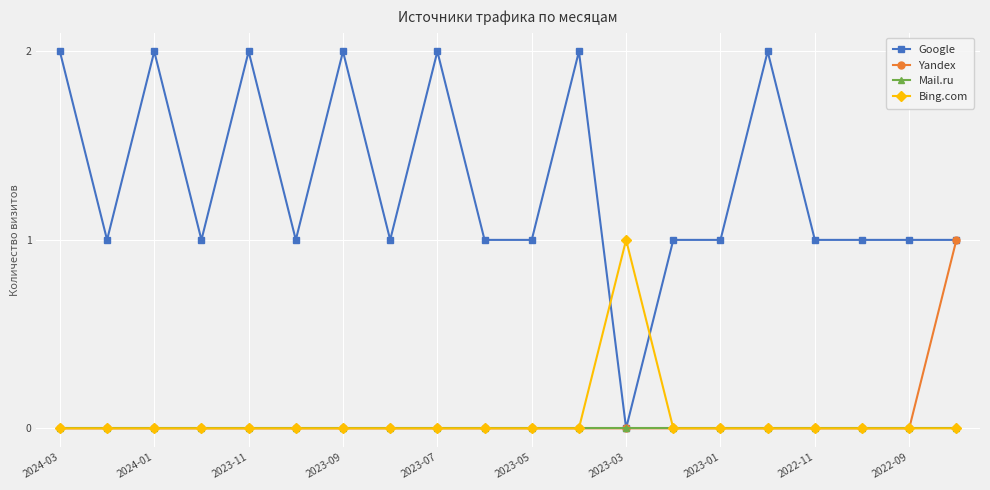

Which series has the largest total across all categories?

Google